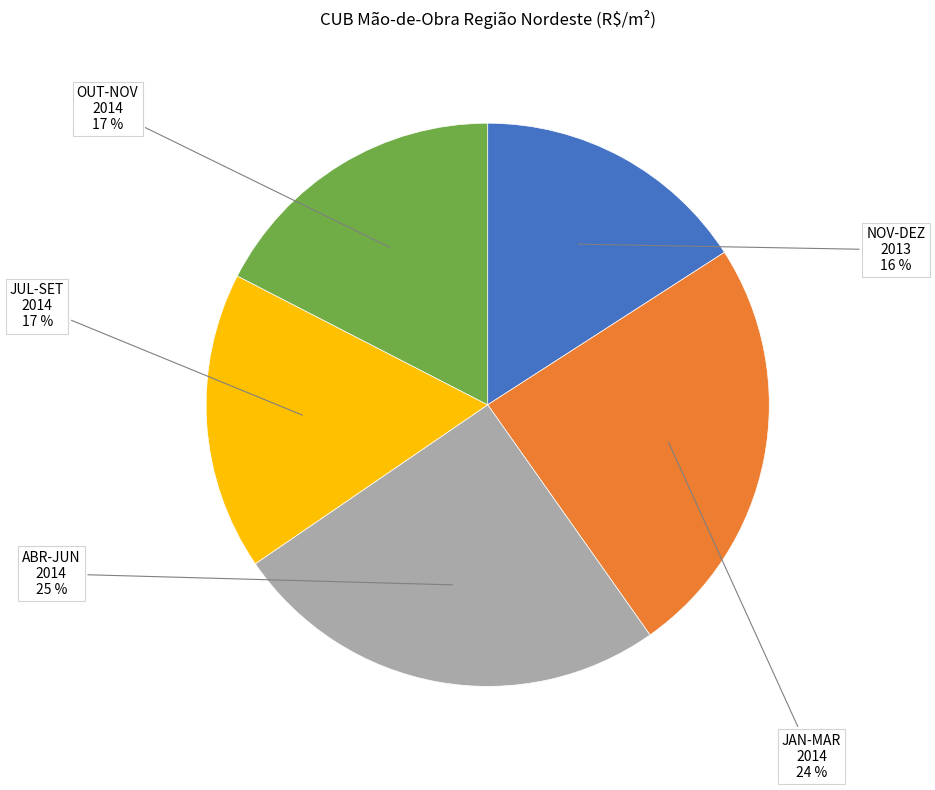

What is the ratio of the value at JUL-SET 2014 to the value at OUT-NOV 2014?

1.0